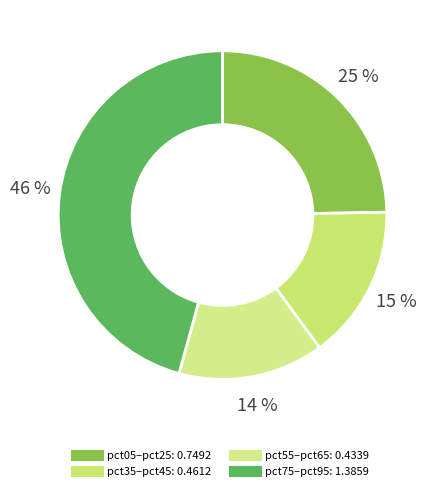

How many segments does this pie chart have?

4